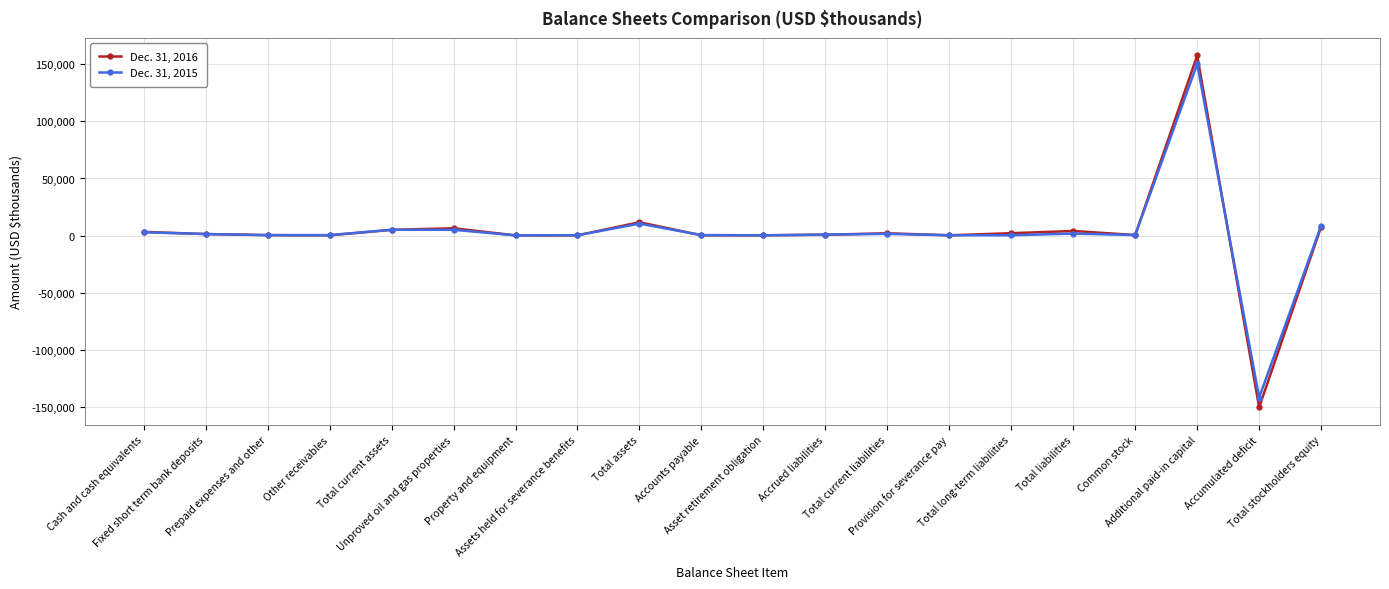

What is the smallest value displayed?

-150615